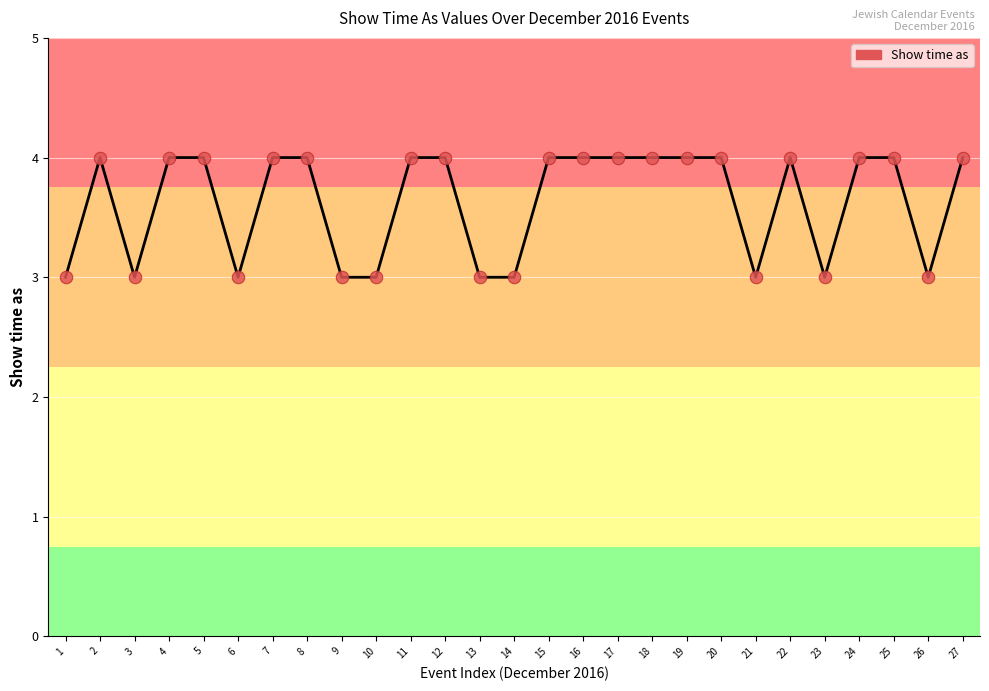

What is the change in value from 3 to 19?

+1